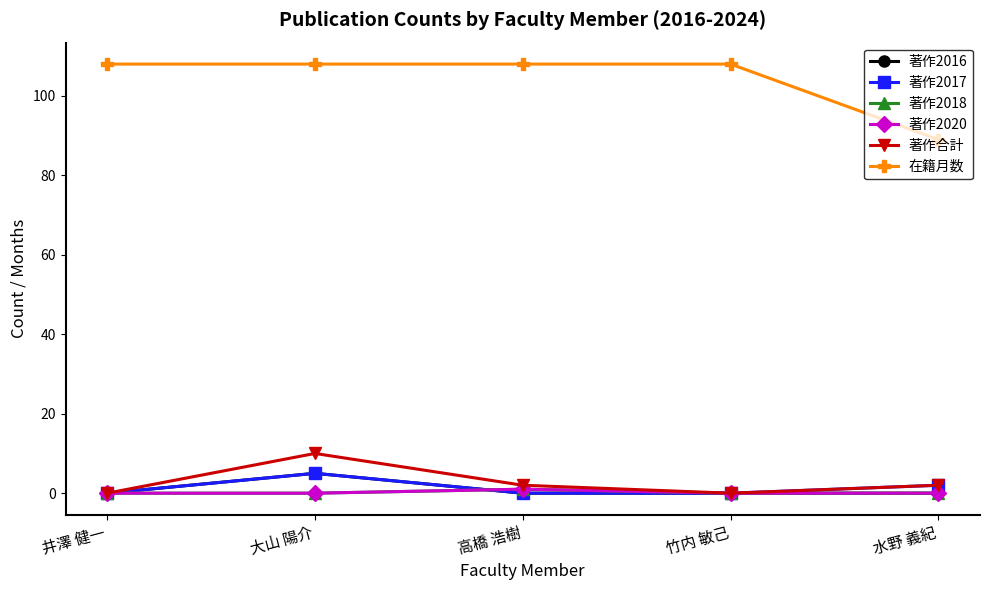

Is this an area chart (filled region under the line)?

No